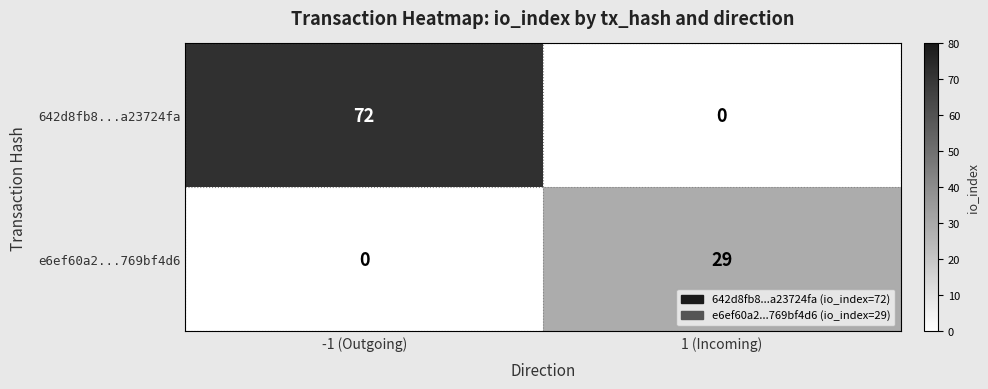

Reading left to right, transcribe all the data shown in this chart.

642d8fb8...a23724fa: 72	0
e6ef60a2...769bf4d6: 0	29